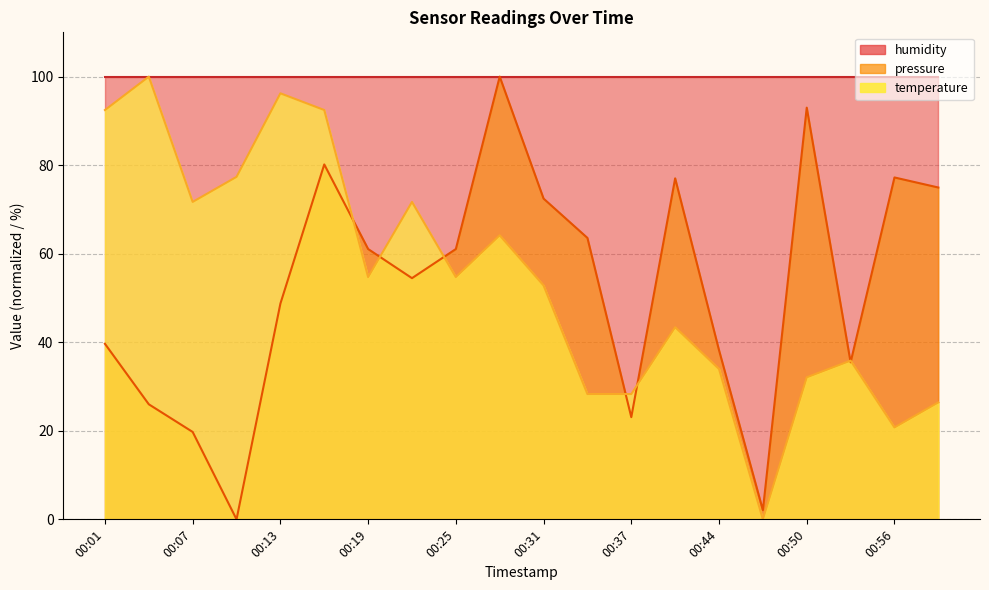

How many interior local peaks does the temperature series have?

6